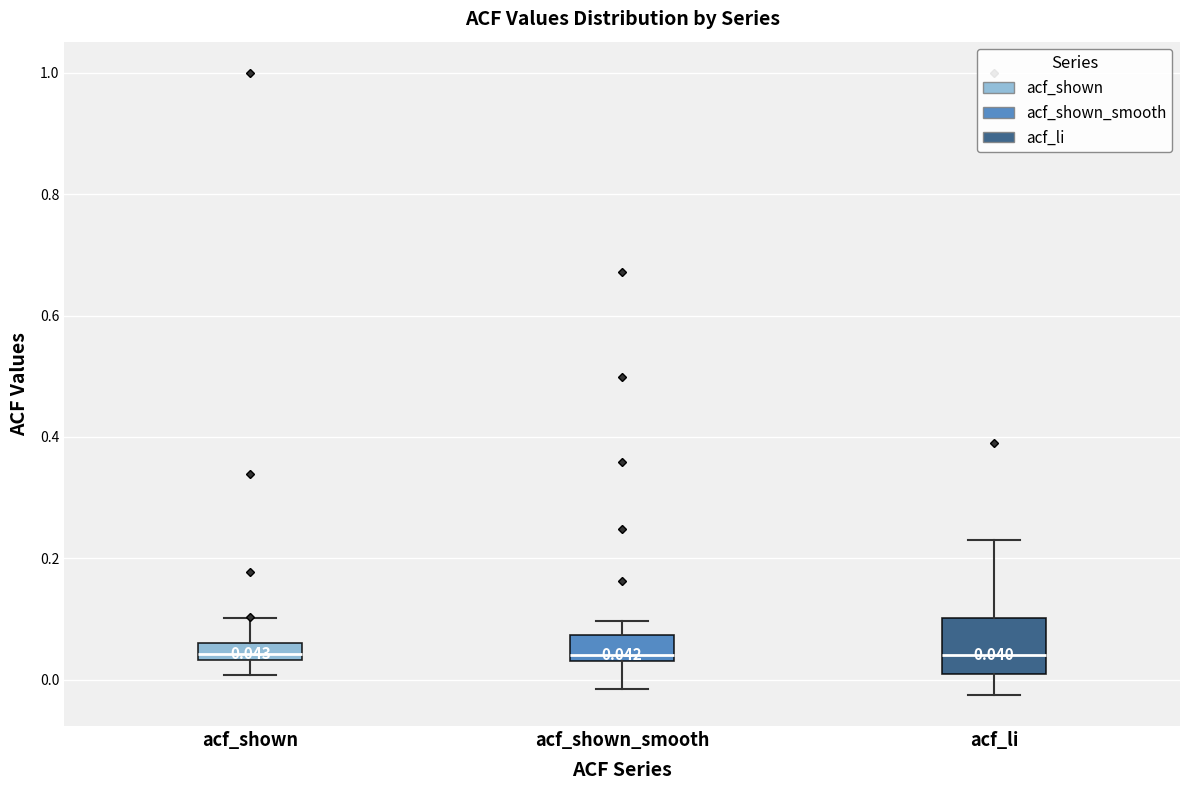

Which box is the tallest, from its lower edge to its upper edge?

acf_li